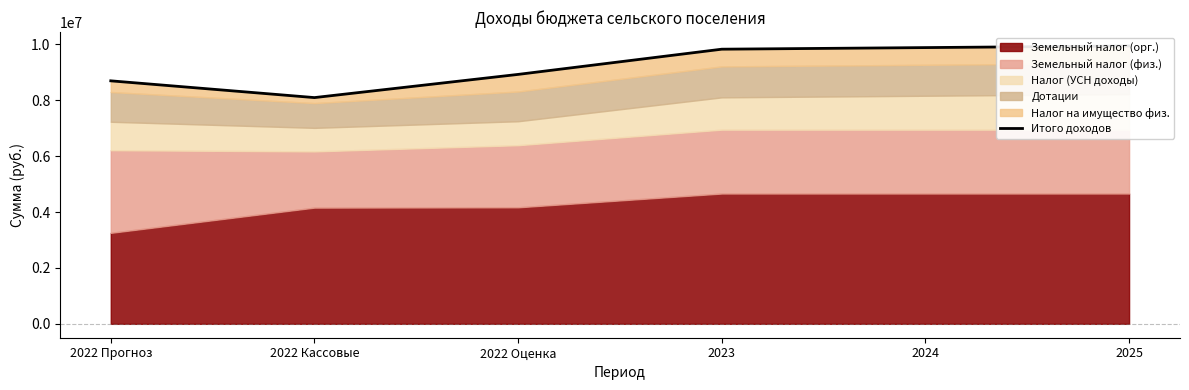

Rank the categories by value from lowest to highest.

2022 Кассовые, 2022 Прогноз, 2022 Оценка, 2023, 2024, 2025